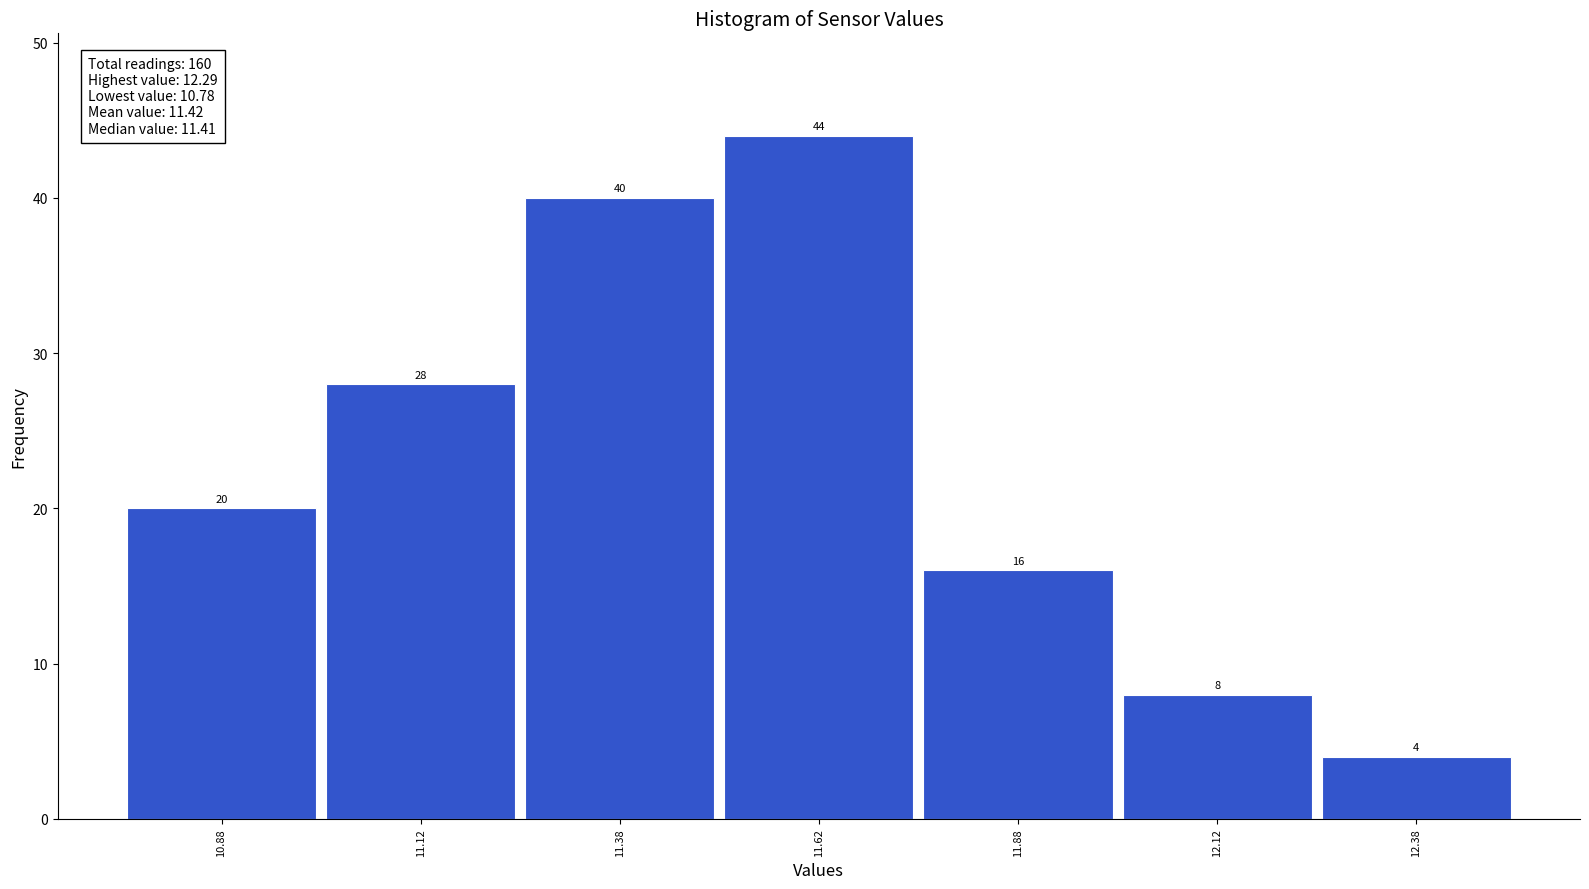

Reading left to right, transcribe this chart: for each bar, give the range it covers on the x-axis and its height.

10.75 to 11.00: 20
11.00 to 11.25: 28
11.25 to 11.50: 40
11.50 to 11.75: 44
11.75 to 12.00: 16
12.00 to 12.25: 8
12.25 to 12.50: 4